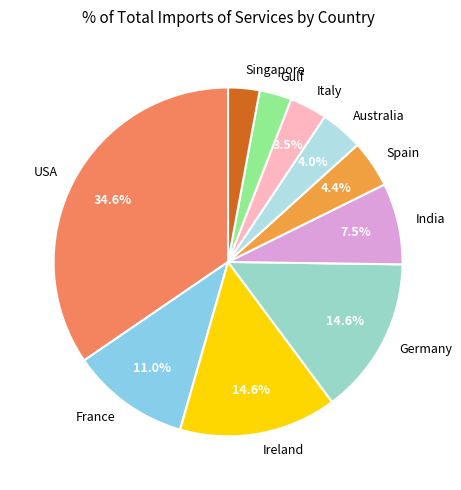

Which category has the biggest portion of the pie?

USA